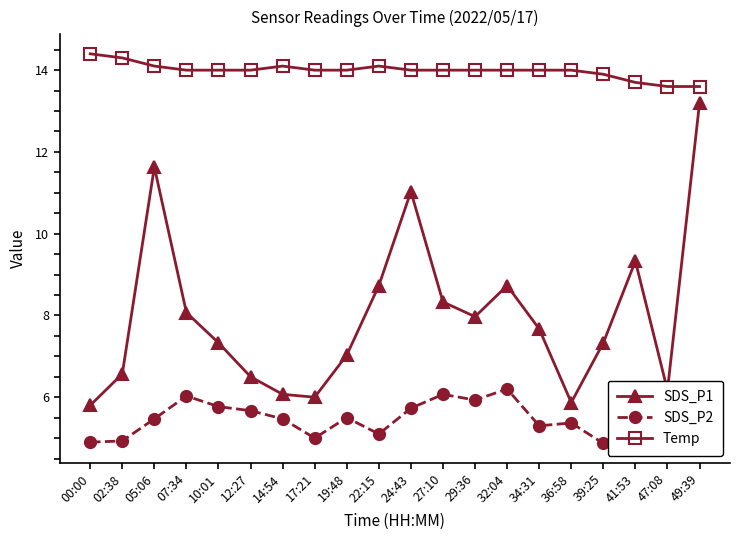

Does the chart have visible grid lines?

No